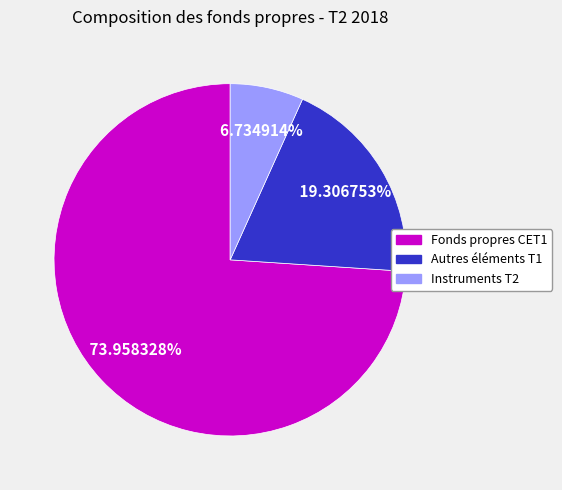

To the nearest percent, what percentage of the pie is Autres éléments T1?

19%